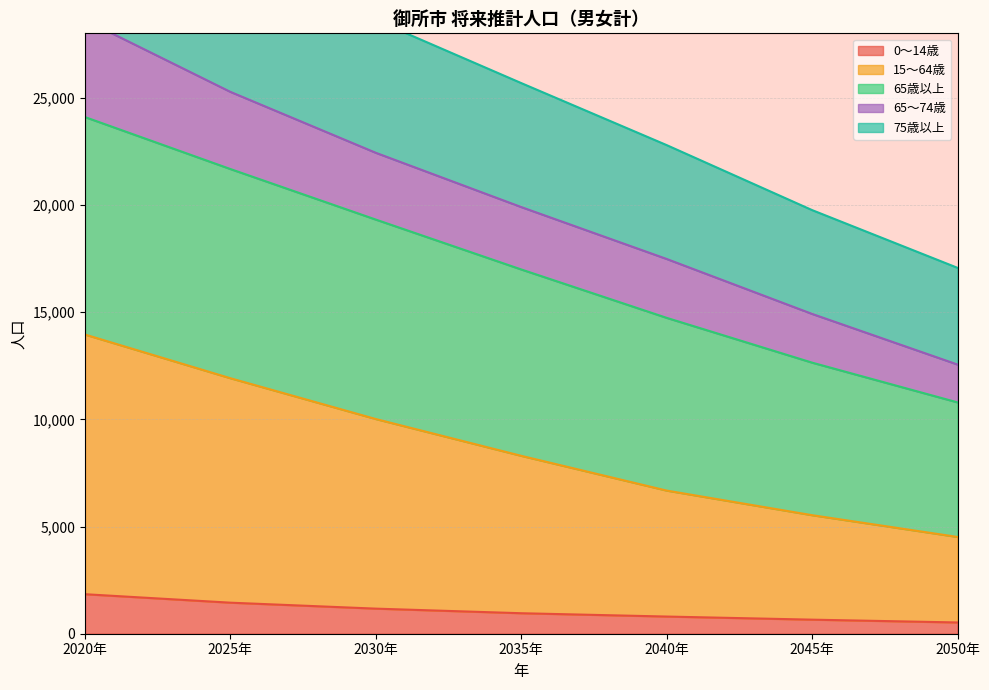

What is the sum of all 0～14歳 values?

7399